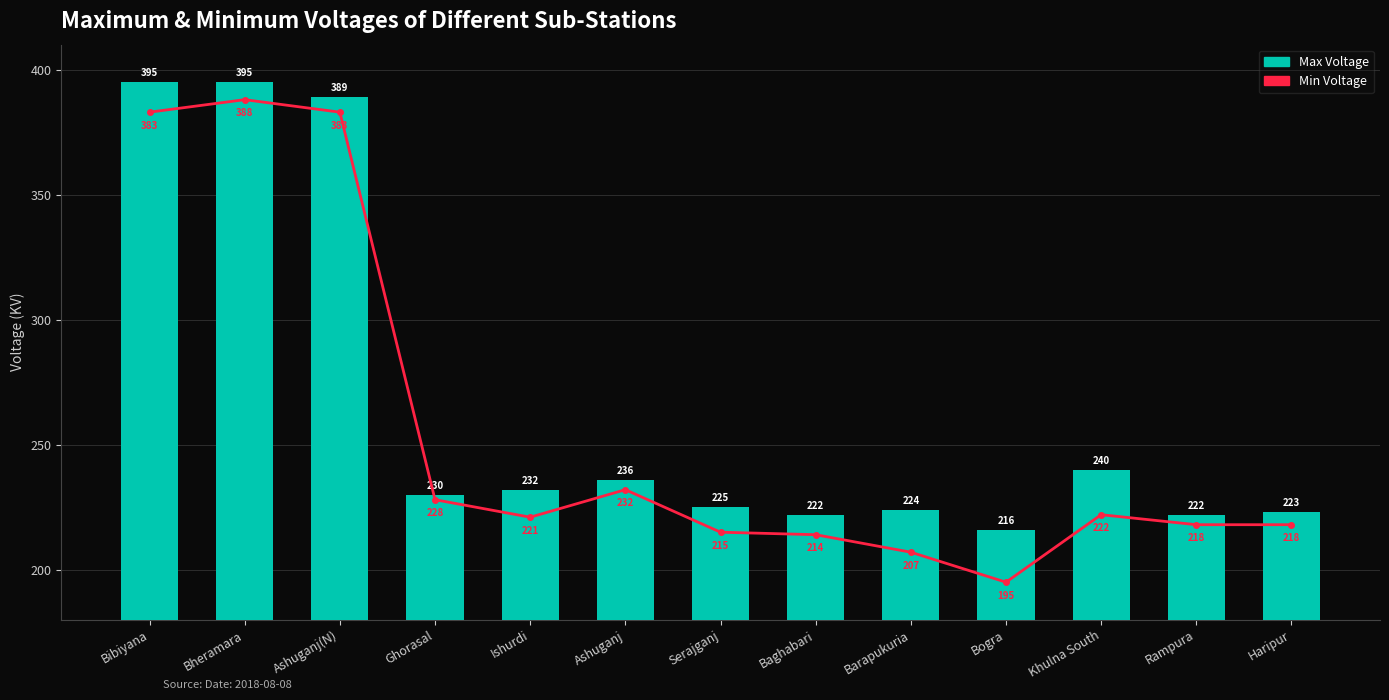

Reading left to right, transcribe all the data shown in this chart.

Min Voltage: Bibiyana=383	Bheramara=388	Ashuganj(N)=383	Ghorasal=228	Ishurdi=221	Ashuganj=232	Serajganj=215	Baghabari=214	Barapukuria=207	Bogra=195	Khulna South=222	Rampura=218	Haripur=218
Max Voltage: Bibiyana=395	Bheramara=395	Ashuganj(N)=389	Ghorasal=230	Ishurdi=232	Ashuganj=236	Serajganj=225	Baghabari=222	Barapukuria=224	Bogra=216	Khulna South=240	Rampura=222	Haripur=223